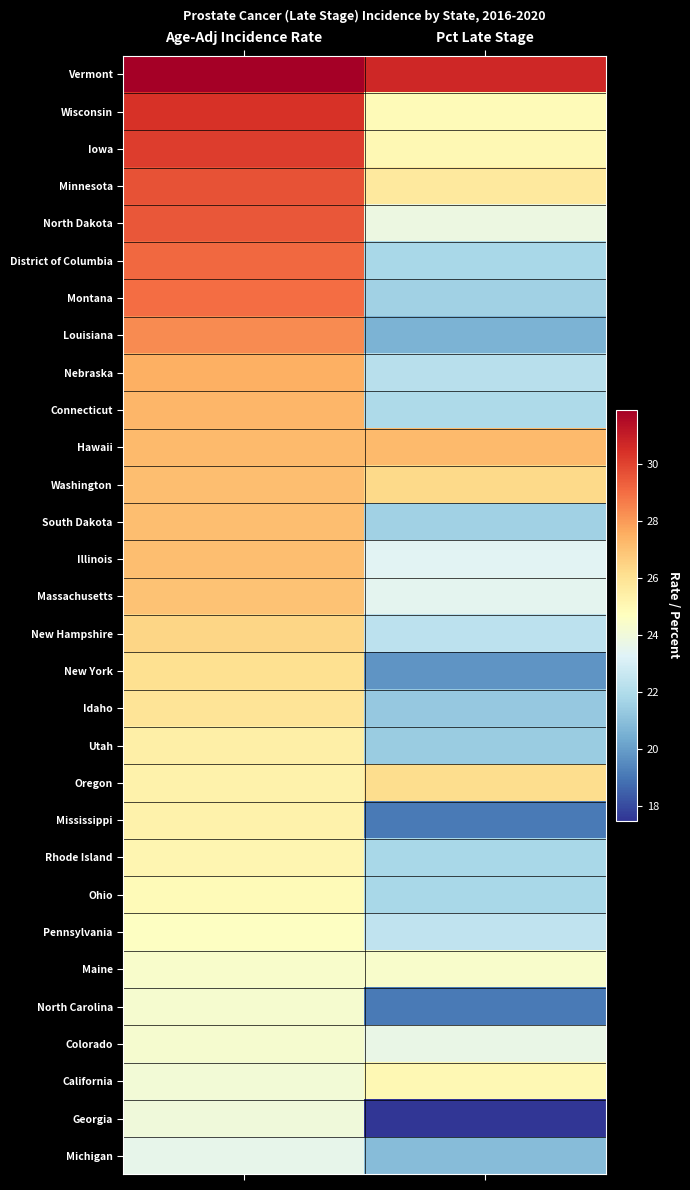

At which category is the sum across all series the highest?

Age-Adj Incidence Rate